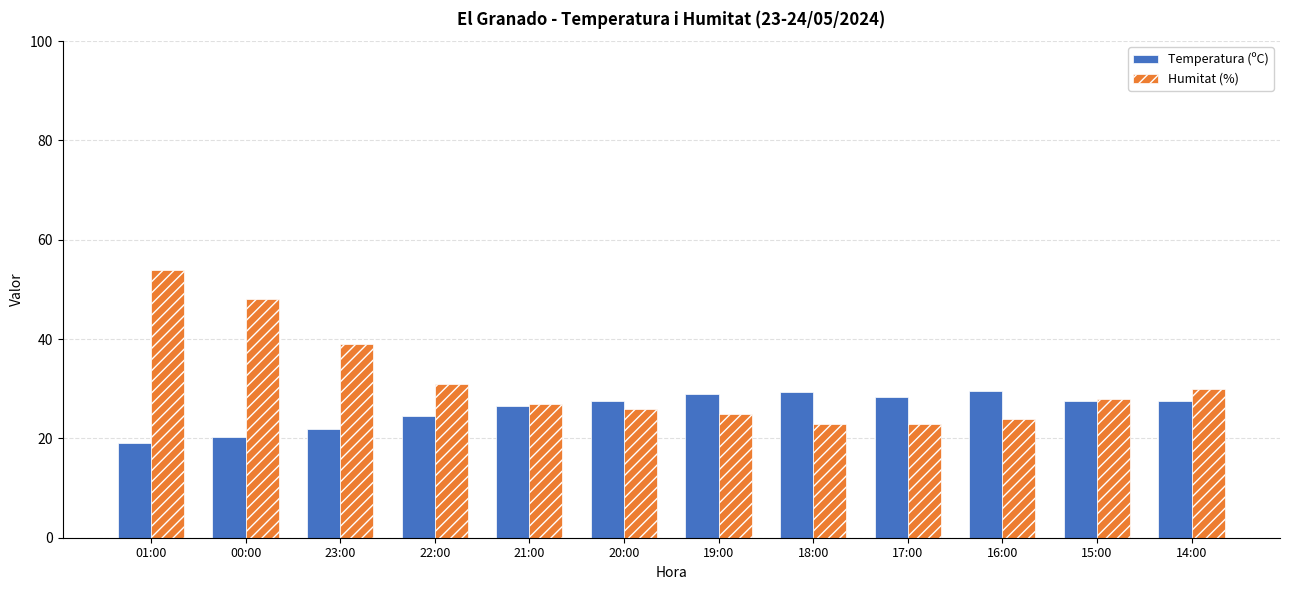

What is the spread (max minus min) of values at 21:00?

0.4